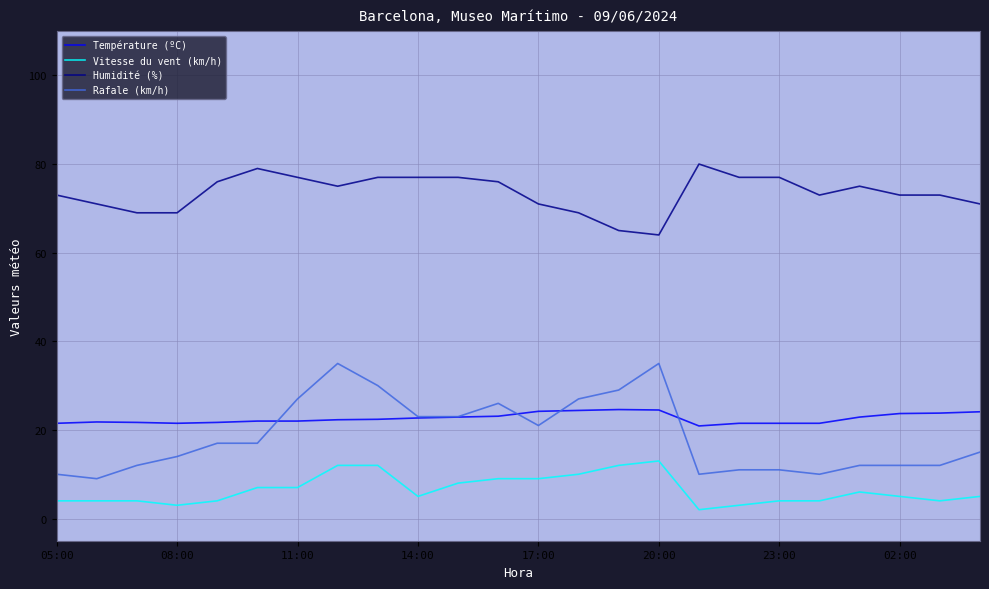

How many lines are shown in the chart?

4